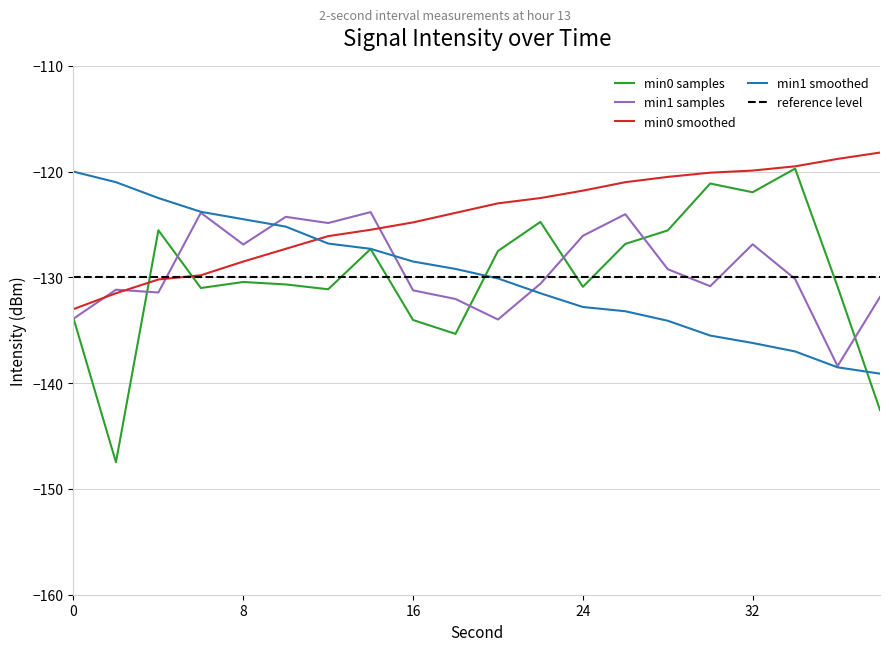

Between 2 and 26, which series saw the biggest shift?

min0